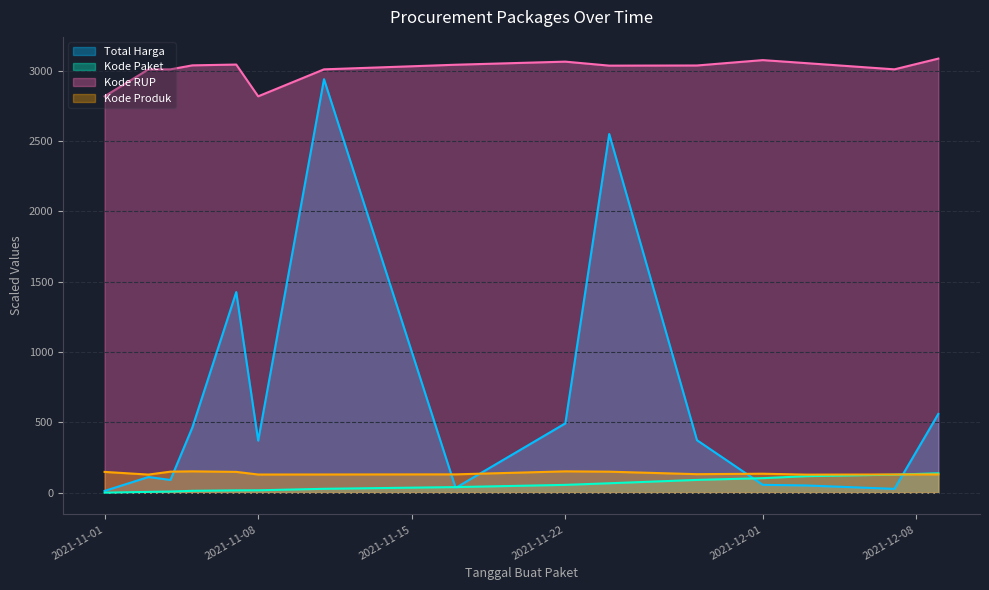

Does the chart display data point markers on the line(s)?

No